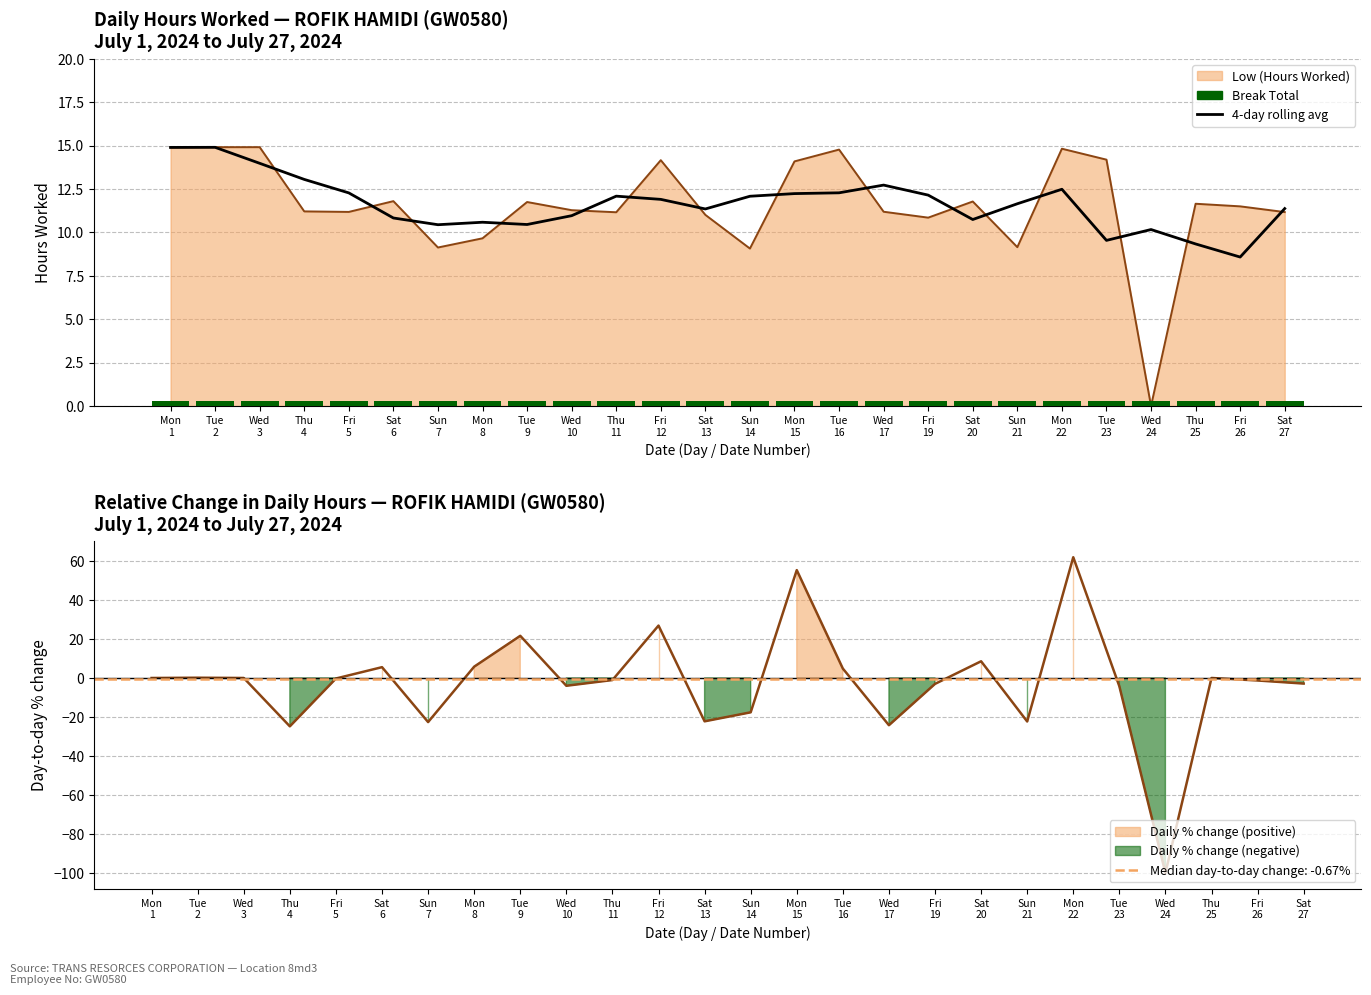

At which label does Break Total reach its minimum?

Mon
1